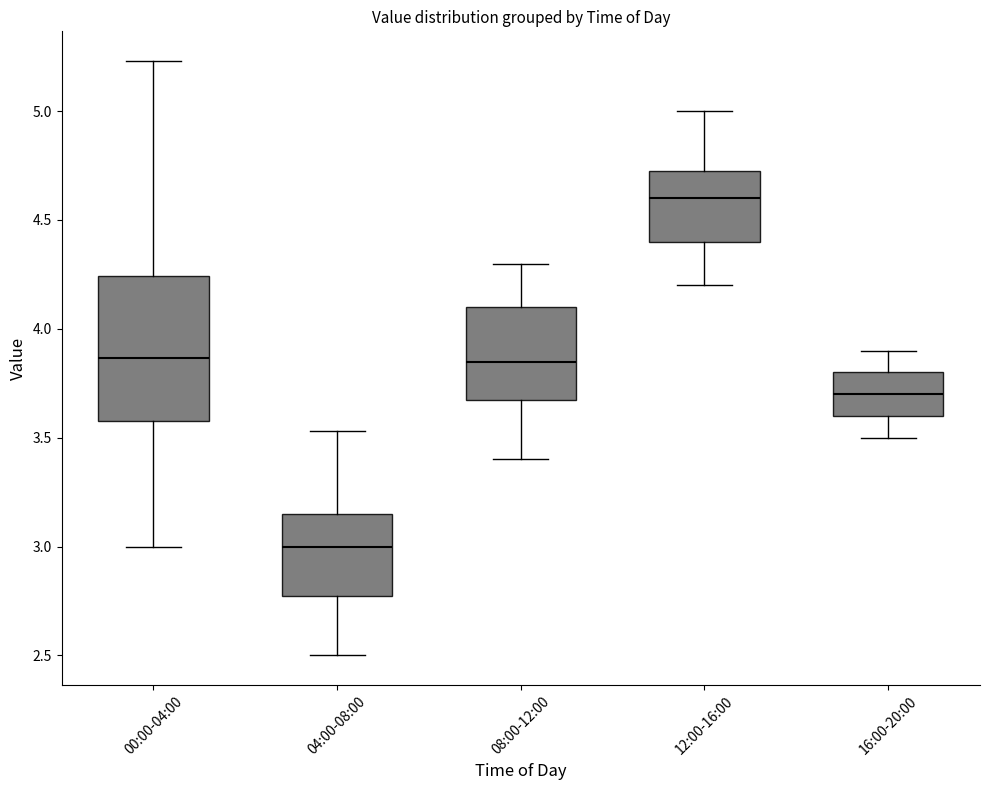

Reading left to right, transcribe this box plot: for each box, give where its median line is, the range the box spans, and where its two whiskers end, as read against the y-axis. The values are not printed on the chart, so give them approximately, as read against the axis.

00:00-04:00: median 3.85, box 3.60 to 4.25, whiskers 3.00 to 5.25
04:00-08:00: median 3.00, box 2.80 to 3.15, whiskers 2.50 to 3.55
08:00-12:00: median 3.85, box 3.70 to 4.10, whiskers 3.40 to 4.30
12:00-16:00: median 4.60, box 4.40 to 4.75, whiskers 4.20 to 5.00
16:00-20:00: median 3.70, box 3.60 to 3.80, whiskers 3.50 to 3.90